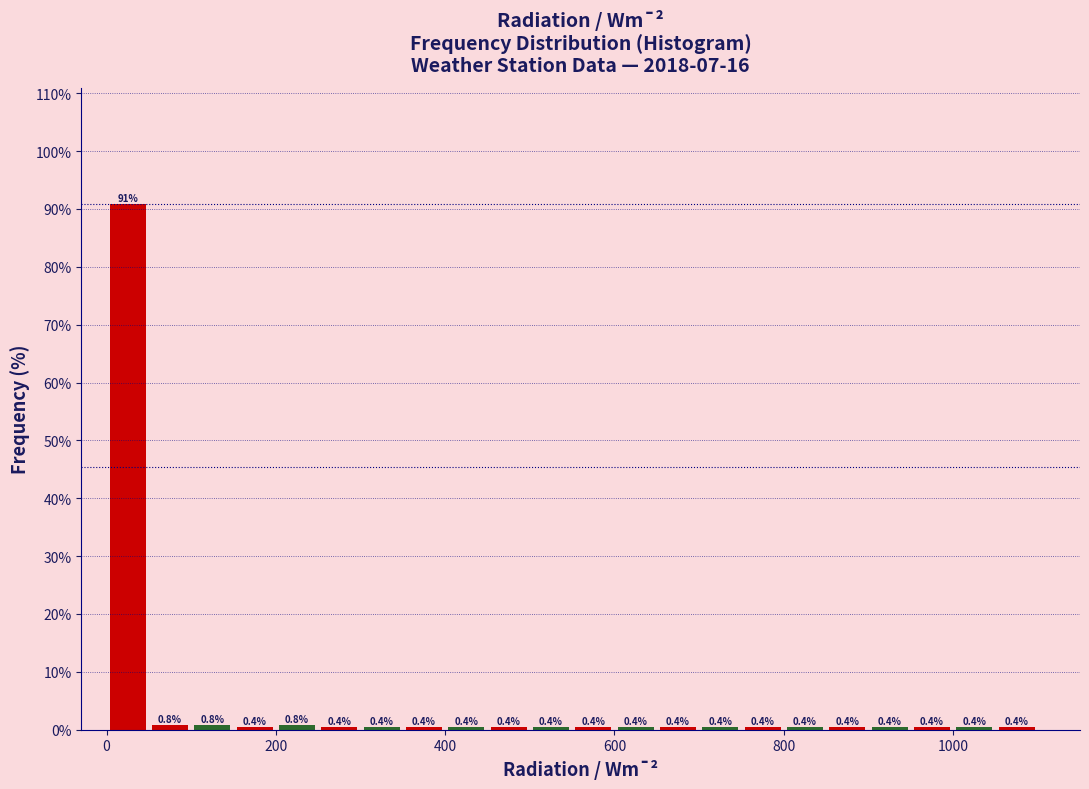

Around what value on the x-axis is the tallest bar? Give the approximate position of its centre, as read against the axis.

20